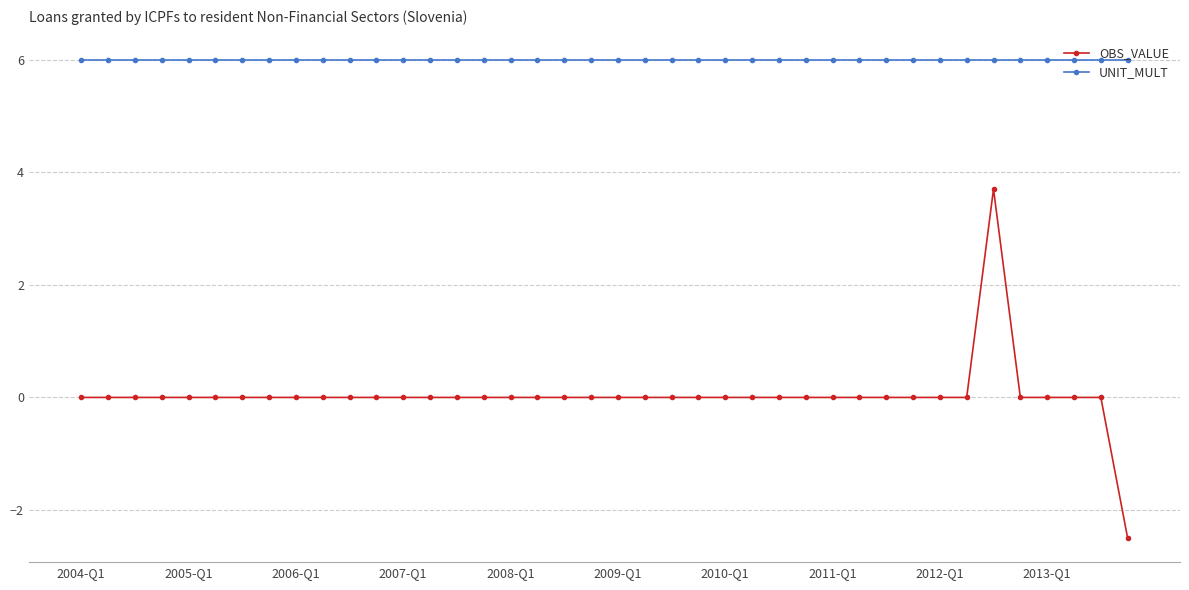

What is the smallest value displayed?

-2.5